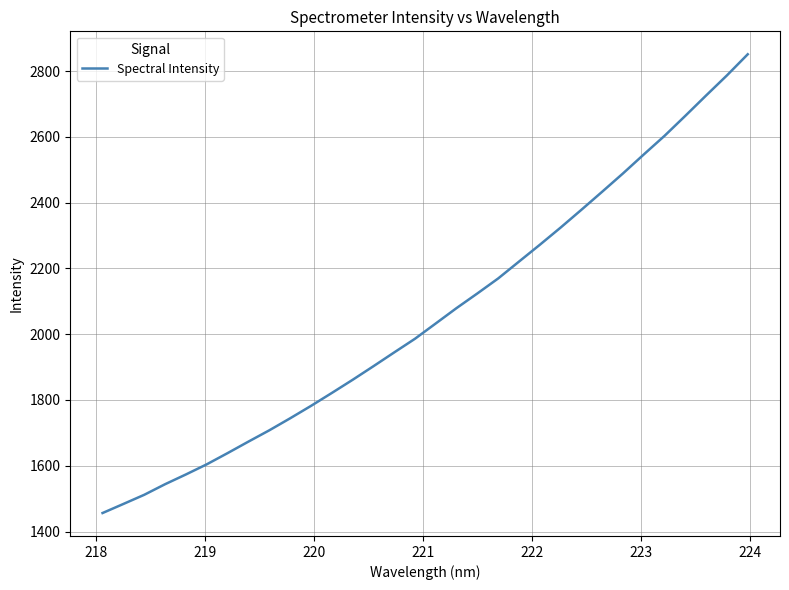

What is the maximum value shown in the chart?

2851.0